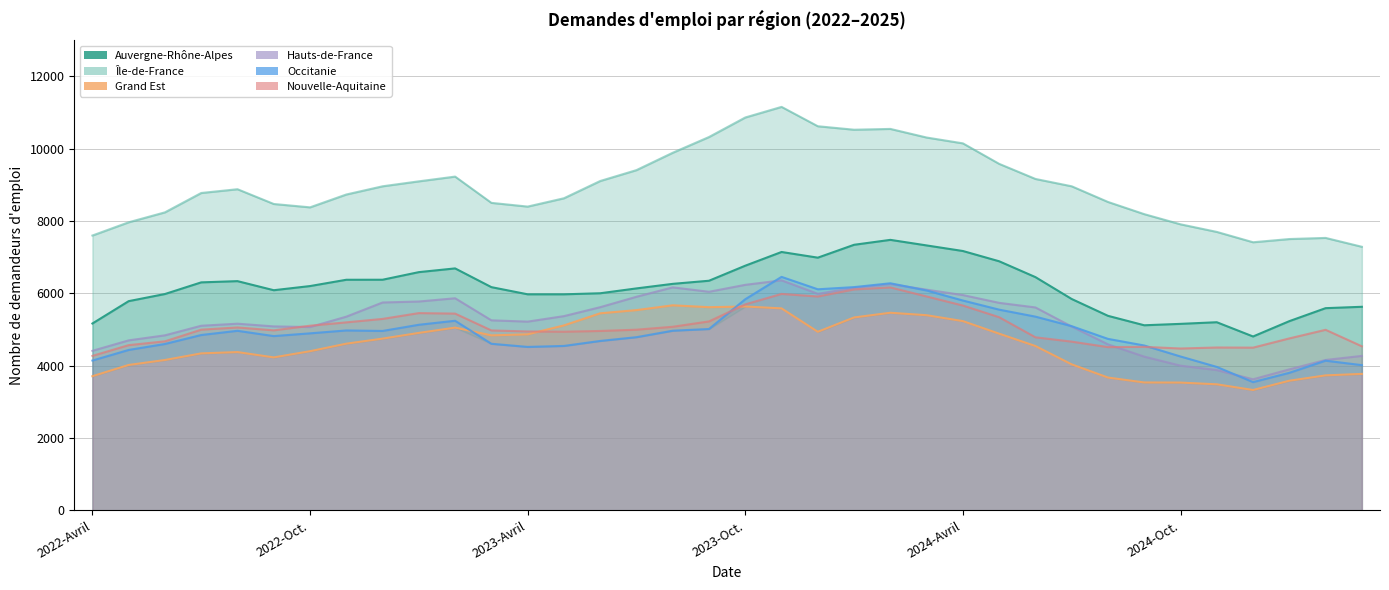

Where is Hauts-de-France nearest to the value 4988?

2022-Oct.